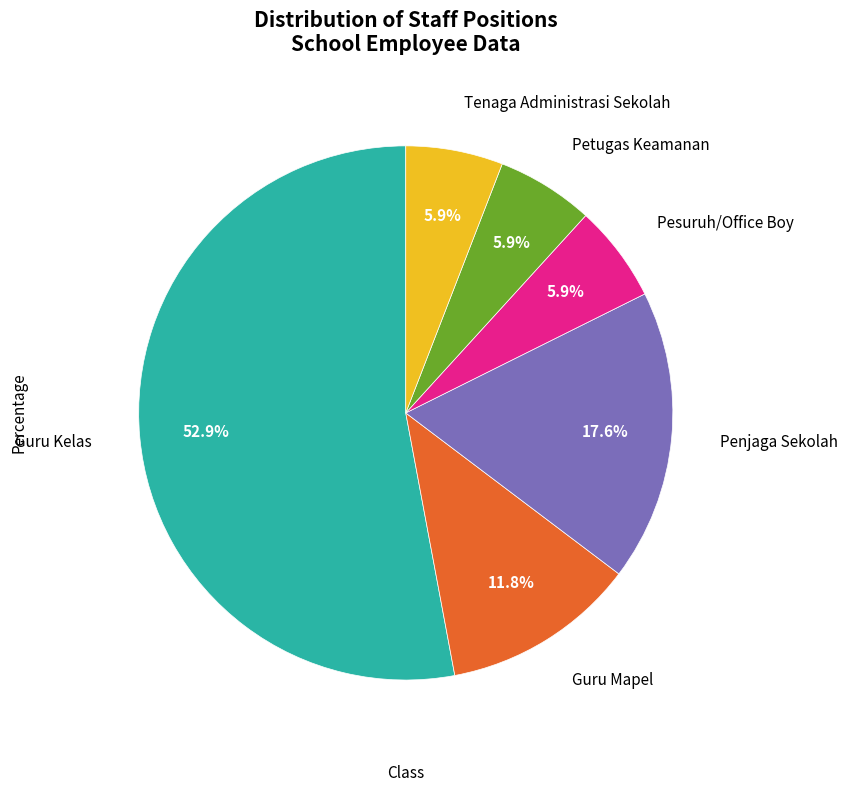

Is there any slice that represents more than half of the pie?

Yes